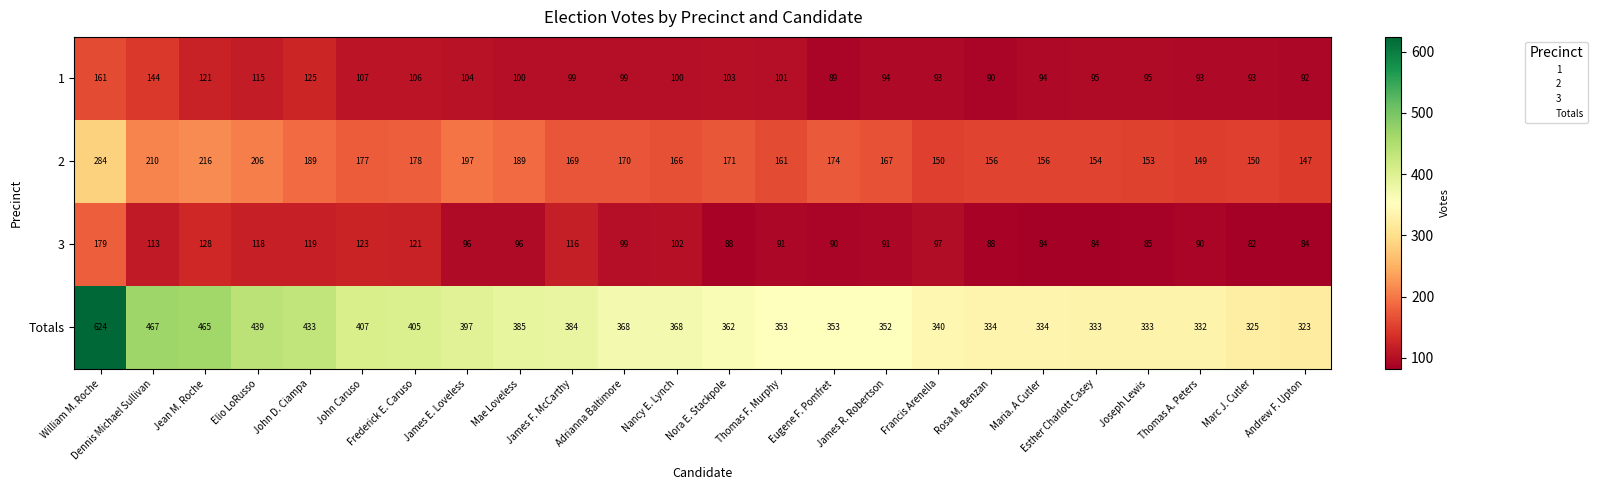

What is the spread (max minus min) of values at Marc J. Cutler?

243